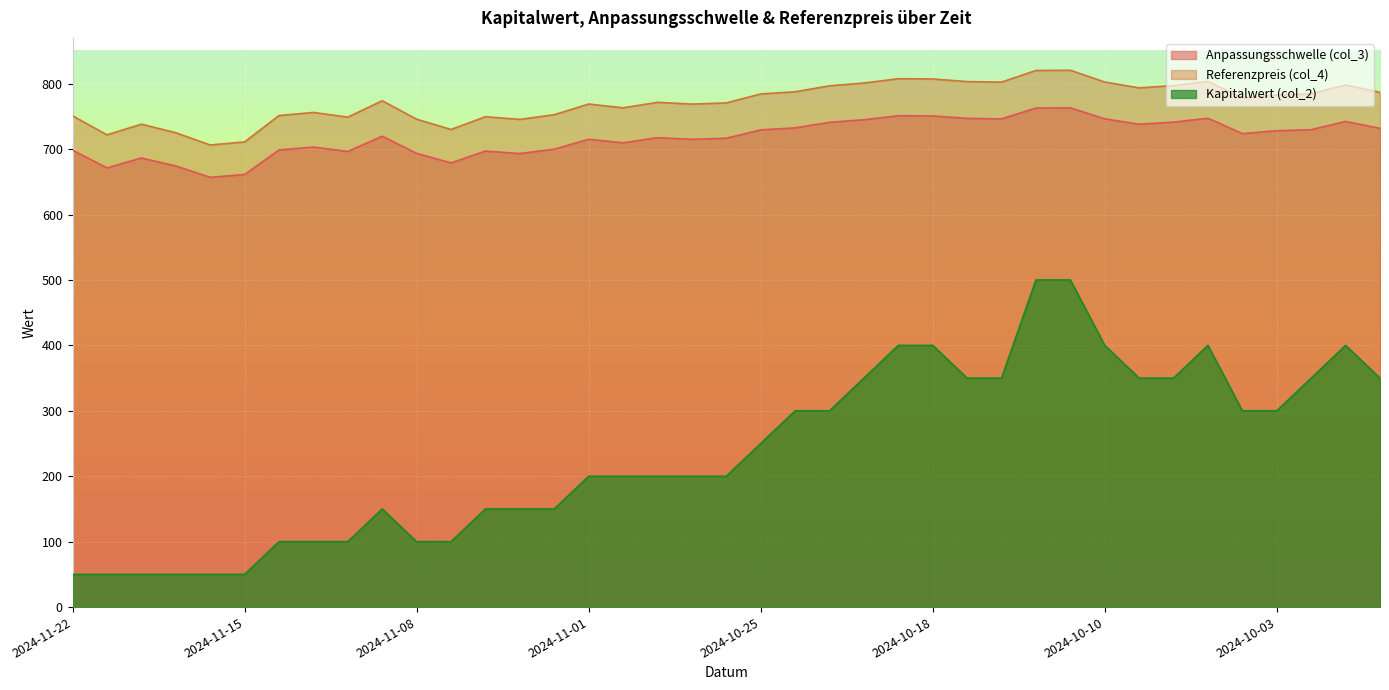

Which category has the lowest value in the Anpassungsschwelle (col_3) series?

2024-11-18